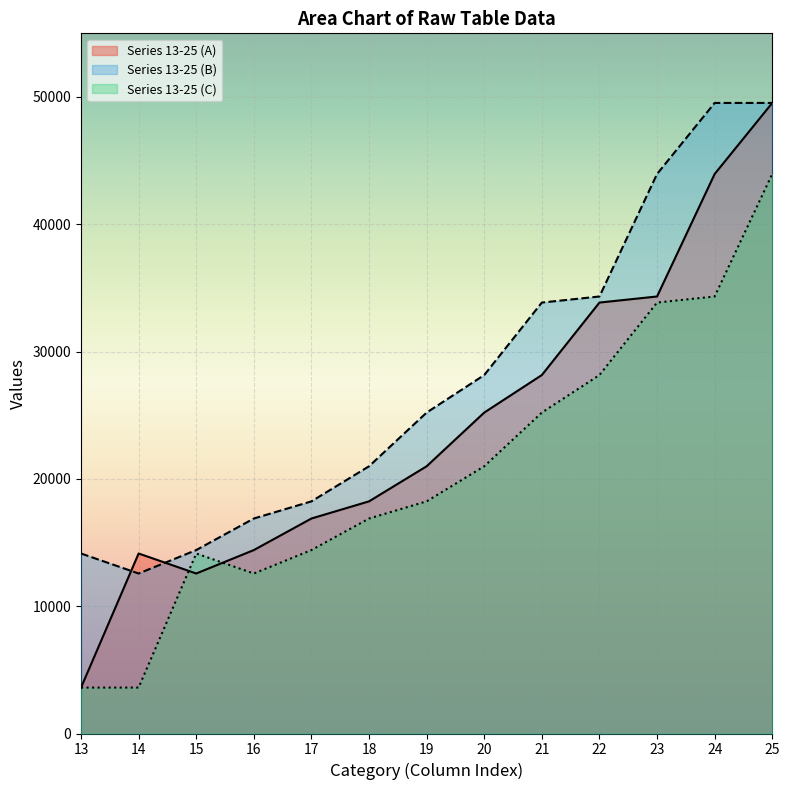

Where is the first local minimum for 14?

15